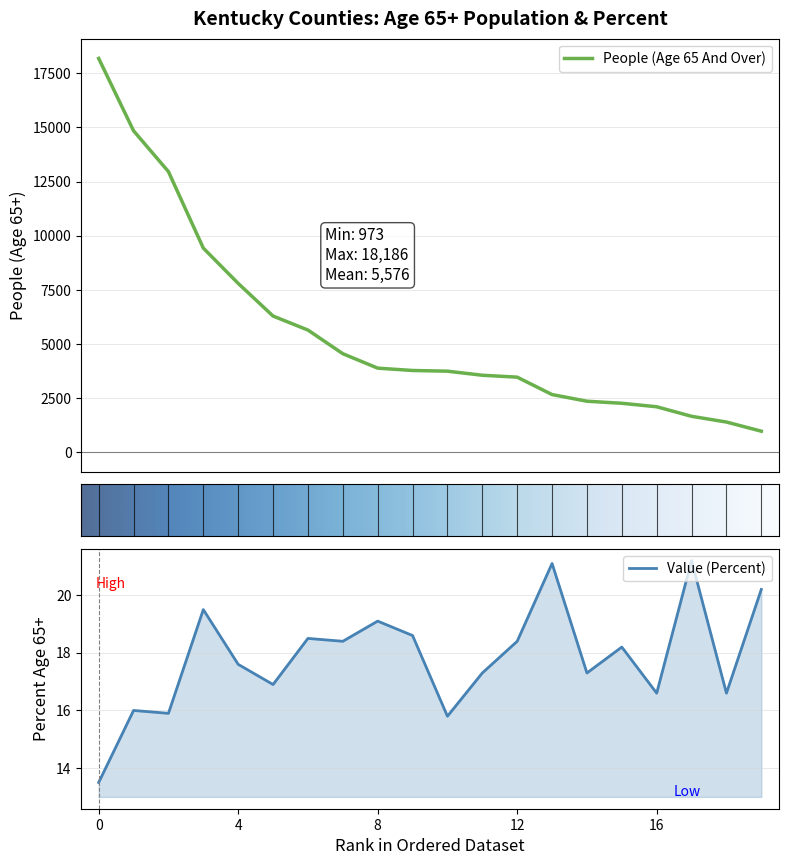

Read the People (Age 65 And Over) value at Bullitt.

12959.0